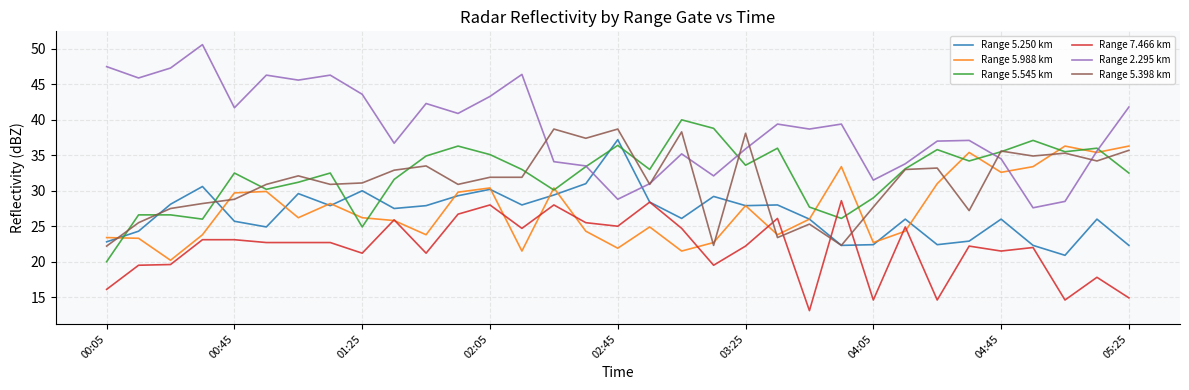

How many lines are shown in the chart?

6